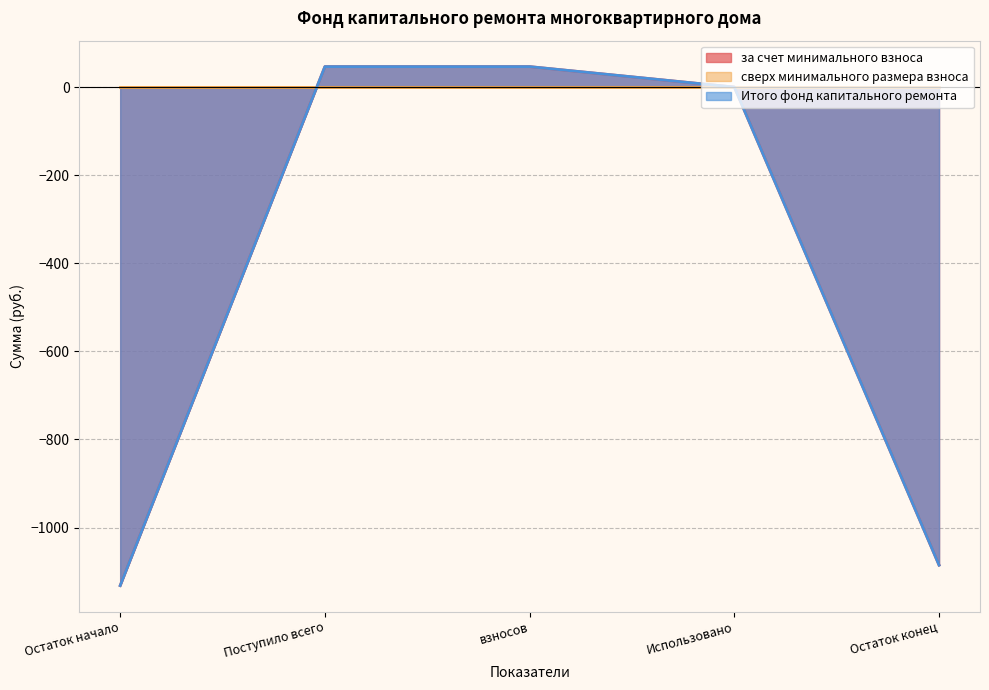

Does the chart display data point markers on the line(s)?

No